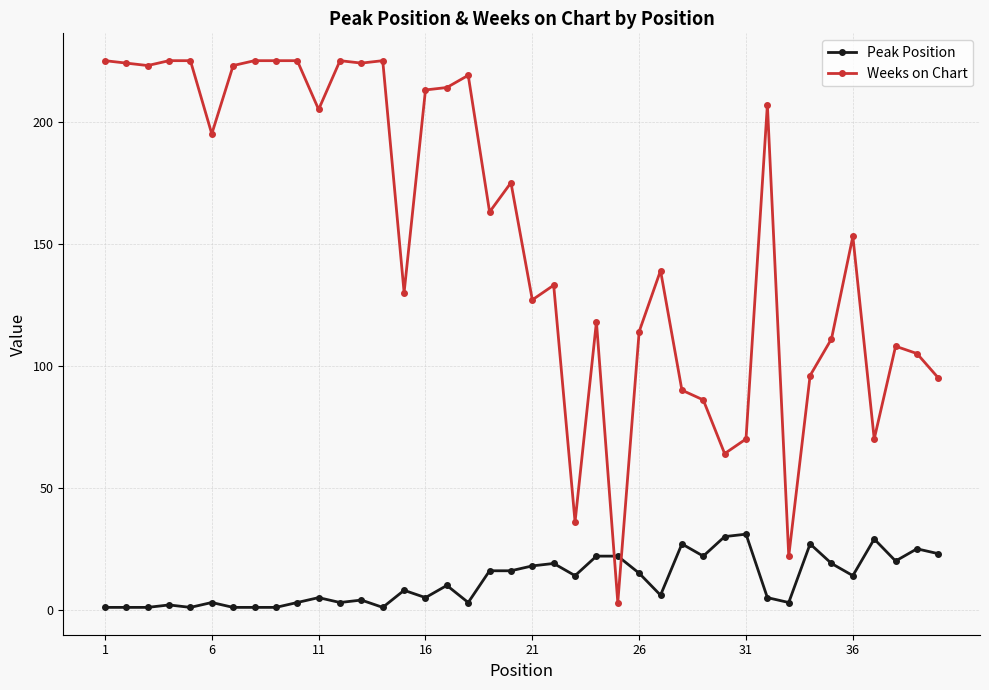

Which series has the largest range (max minus min)?

Weeks on Chart